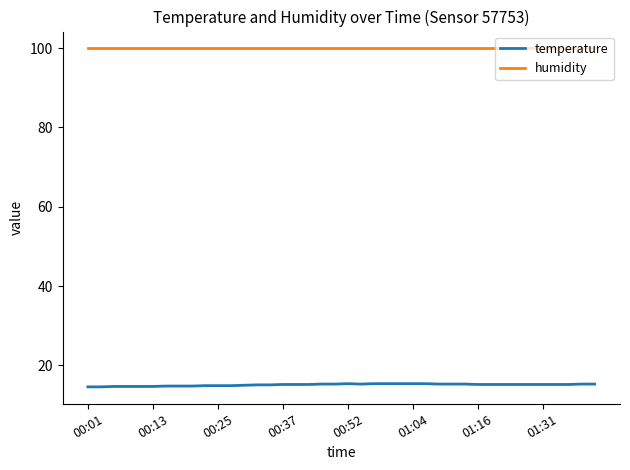

True or false: temperature and humidity cross at least once.

False